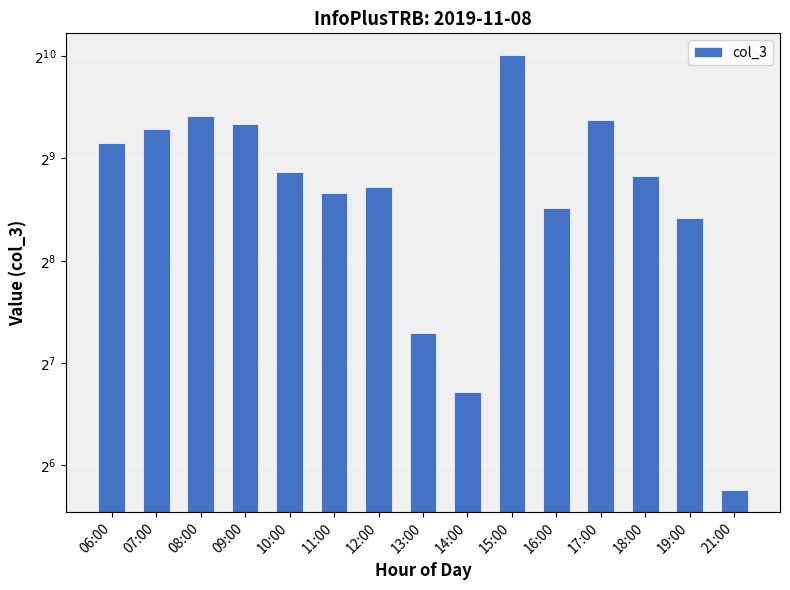

What is the change in value from 14:00 to 17:00?

+558